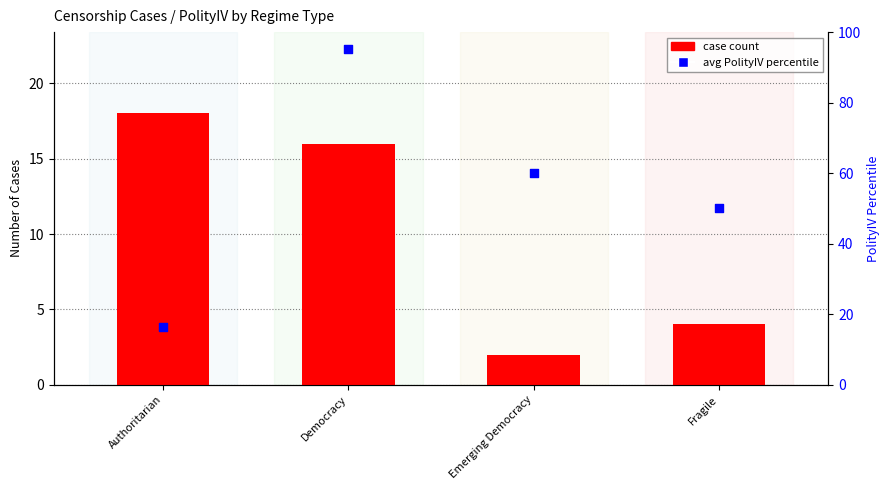

Which series has the largest total across all categories?

avg PolityIV percentile